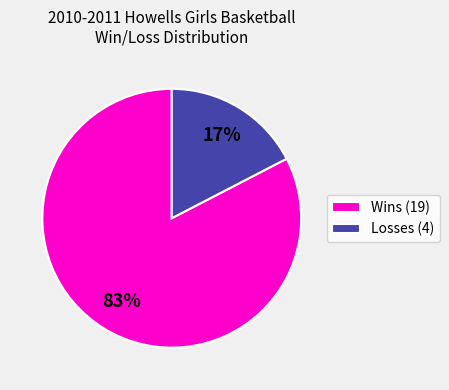

Is the sum of Losses (4) and Wins (19) greater than half?

Yes